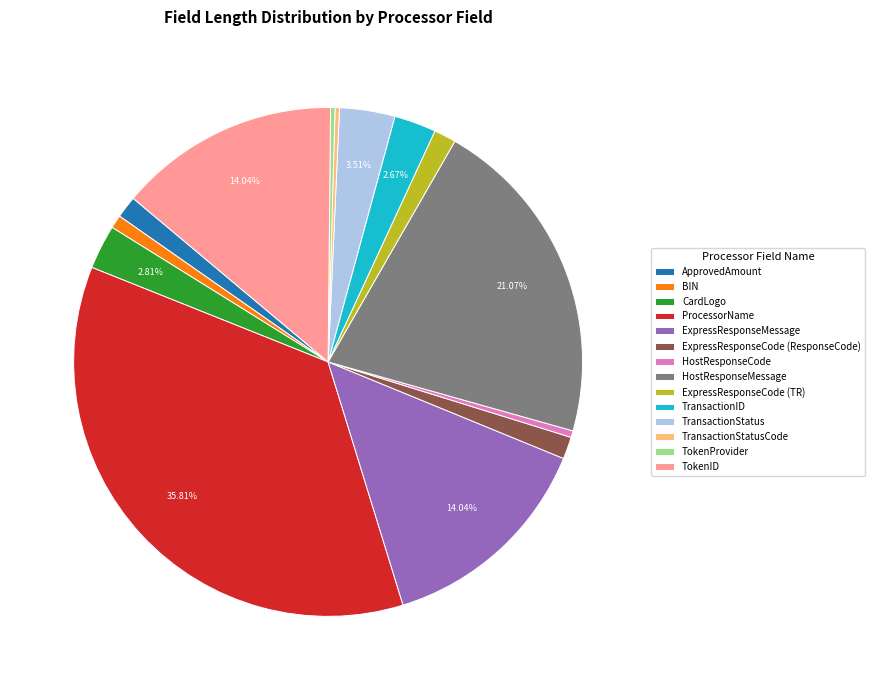

True or false: CardLogo accounts for 3% of the total.

True